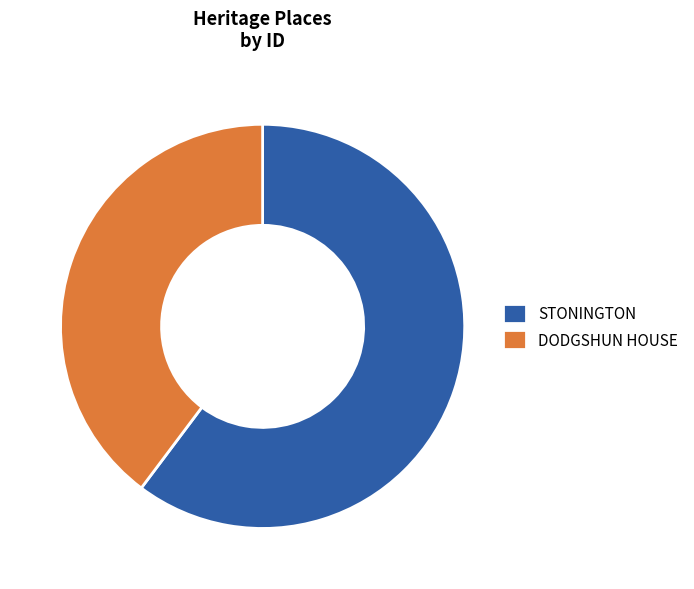

Which category accounts for the majority?

STONINGTON